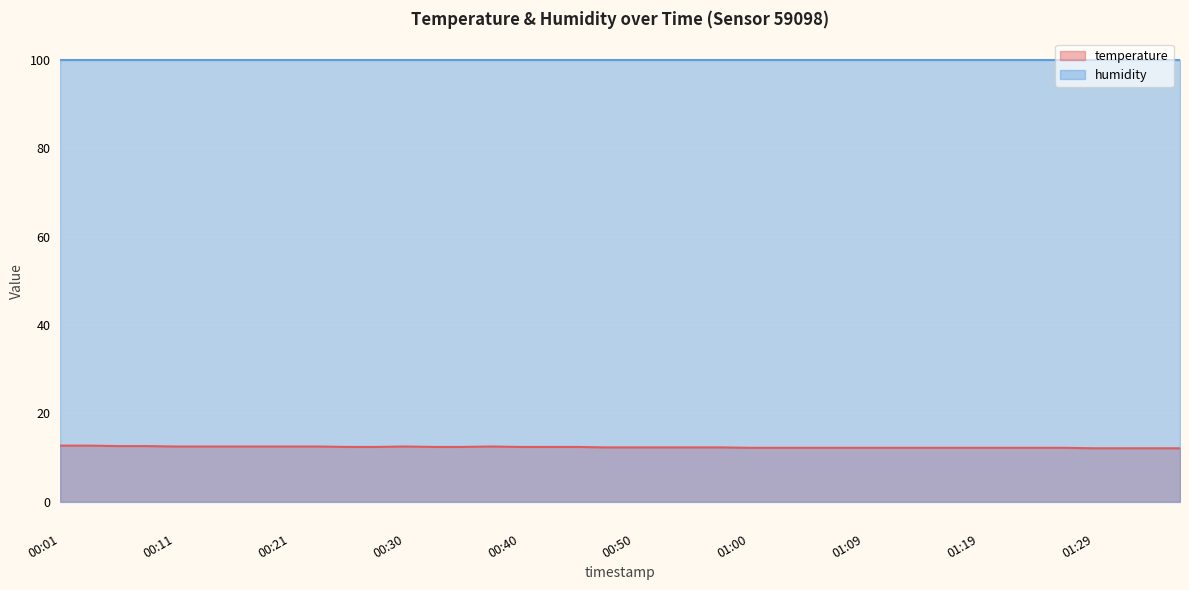

What is the highest value of the temperature series?

12.7